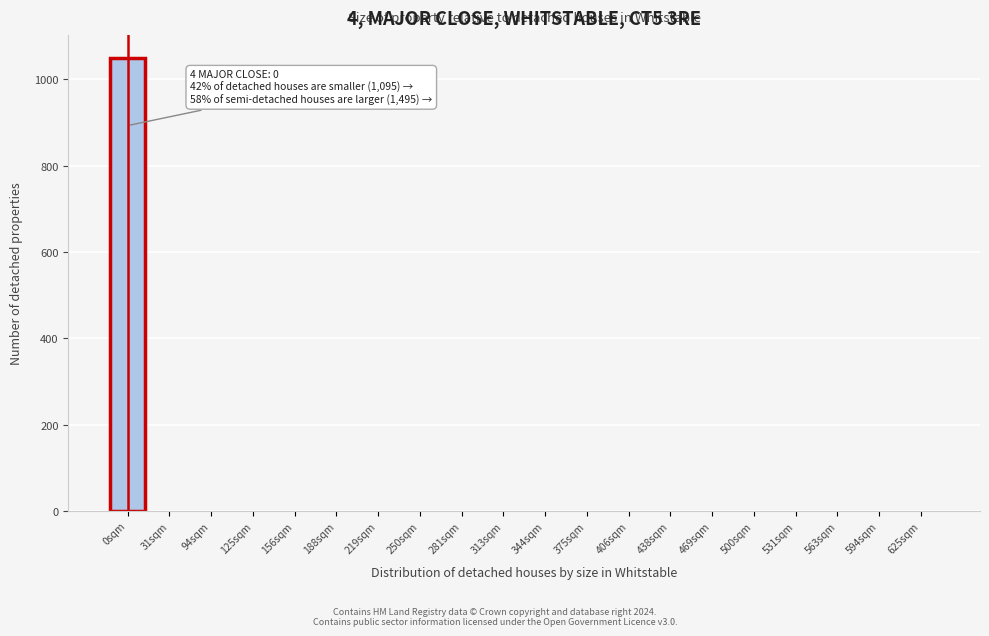

Reading right to left, what are all the values shown in this chart?

625sqm=0	594sqm=0	563sqm=0	531sqm=0	500sqm=0	469sqm=0	438sqm=0	406sqm=0	375sqm=0	344sqm=0	313sqm=0	281sqm=0	250sqm=0	219sqm=0	188sqm=0	156sqm=0	125sqm=0	94sqm=0	31sqm=0	0sqm=1050